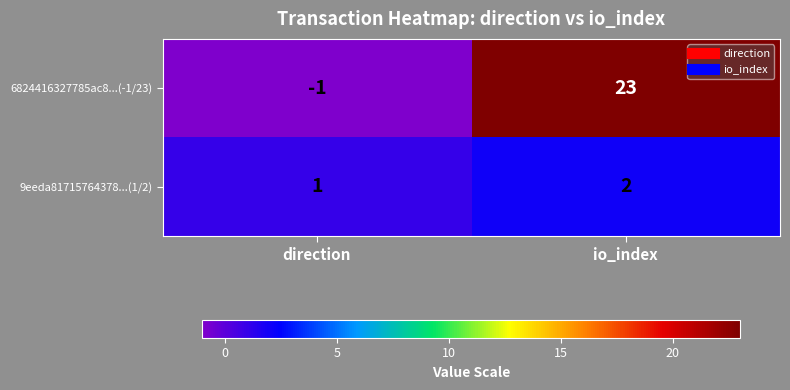

List the labels in order of 6824416327785ac8...(-1/23) value, smallest first.

direction, io_index